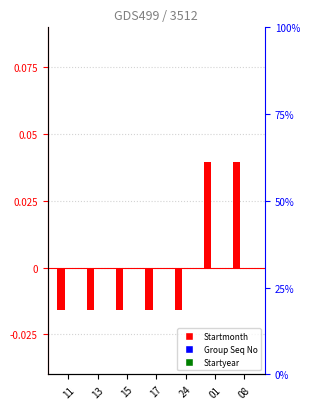

The Startmonth series shows -0.0 at 15. True or false?

True